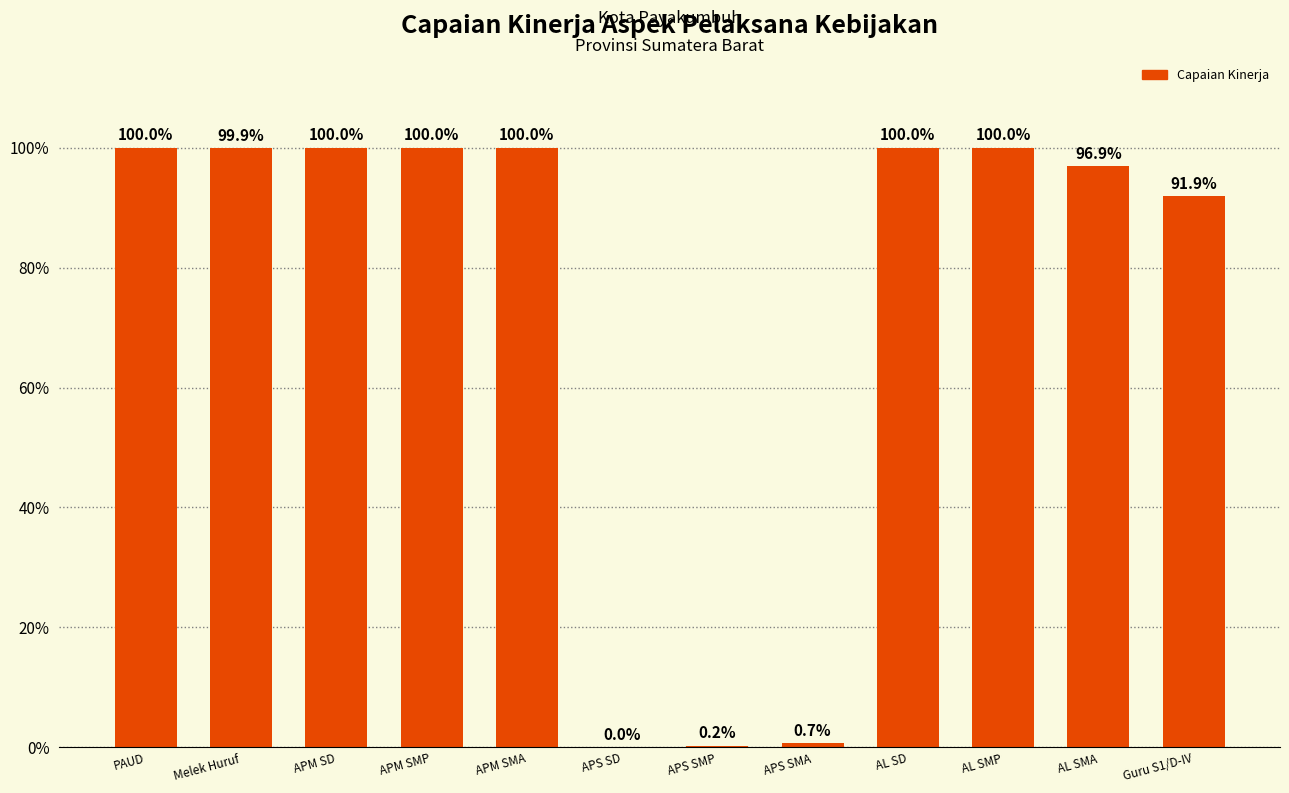

Does the chart contain stacked bars?

No